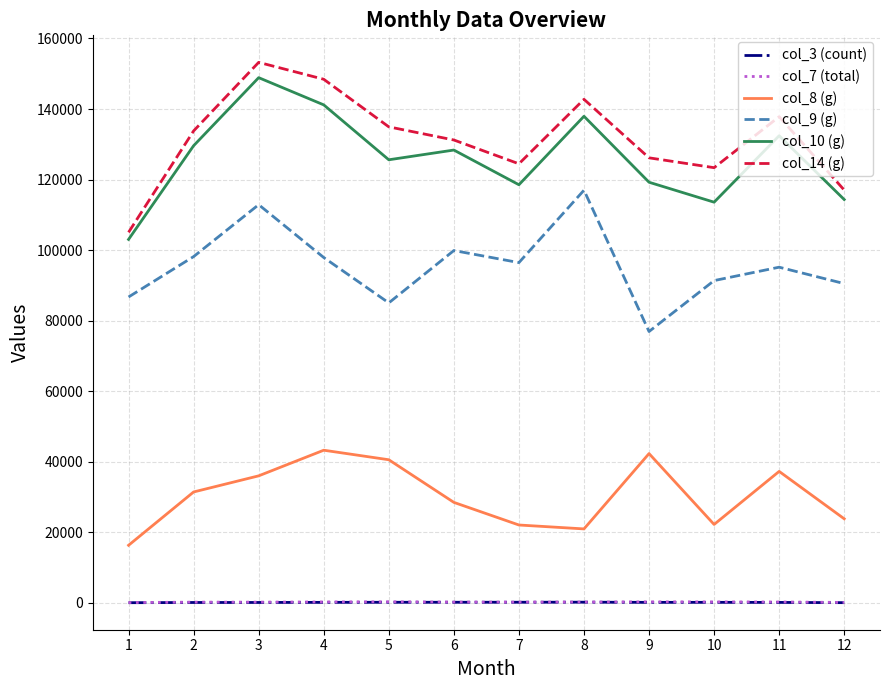

What is the total value across all series at 10?

350985